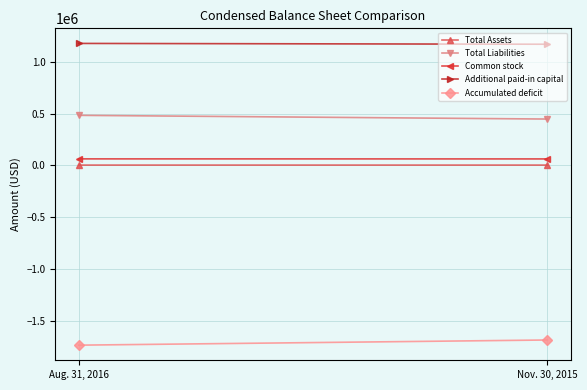

What is the difference between the highest and lowest values at Aug. 31, 2016?

2916863